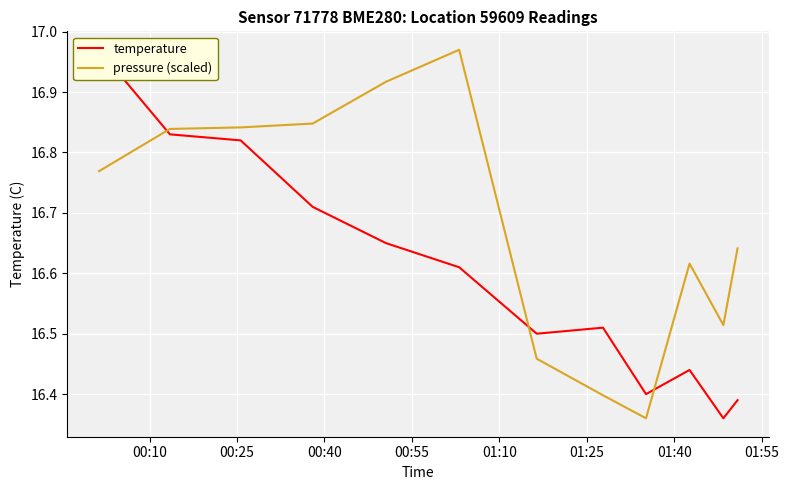

True or false: temperature has a value of 28.7 at 00:55.

False